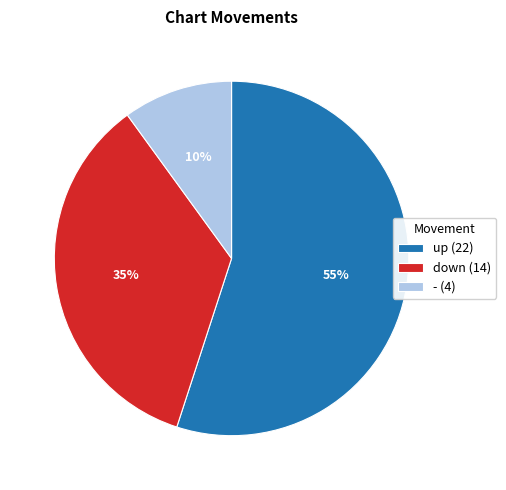

Does any single category account for the majority?

Yes